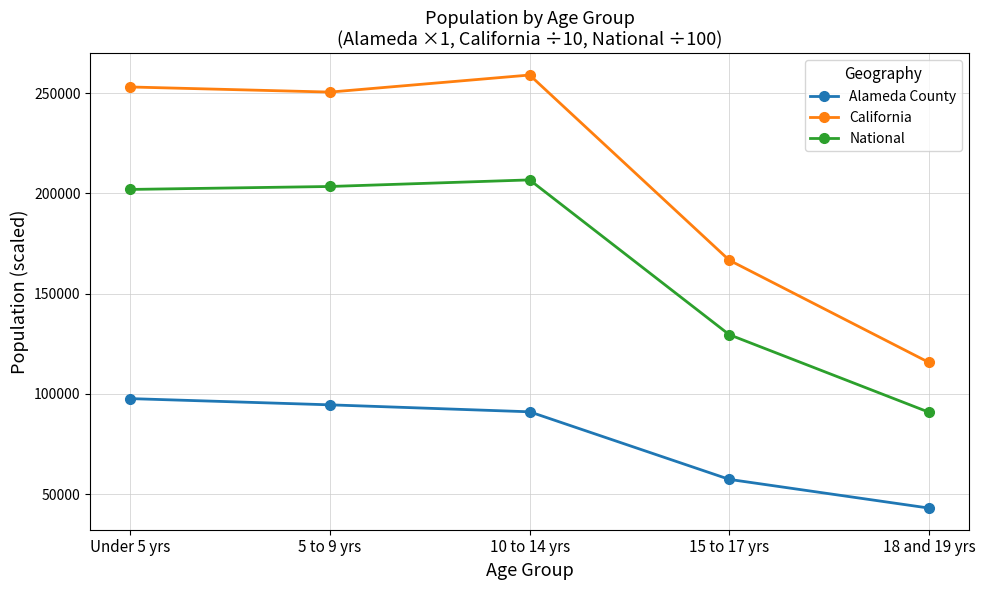

How many lines are shown in the chart?

3